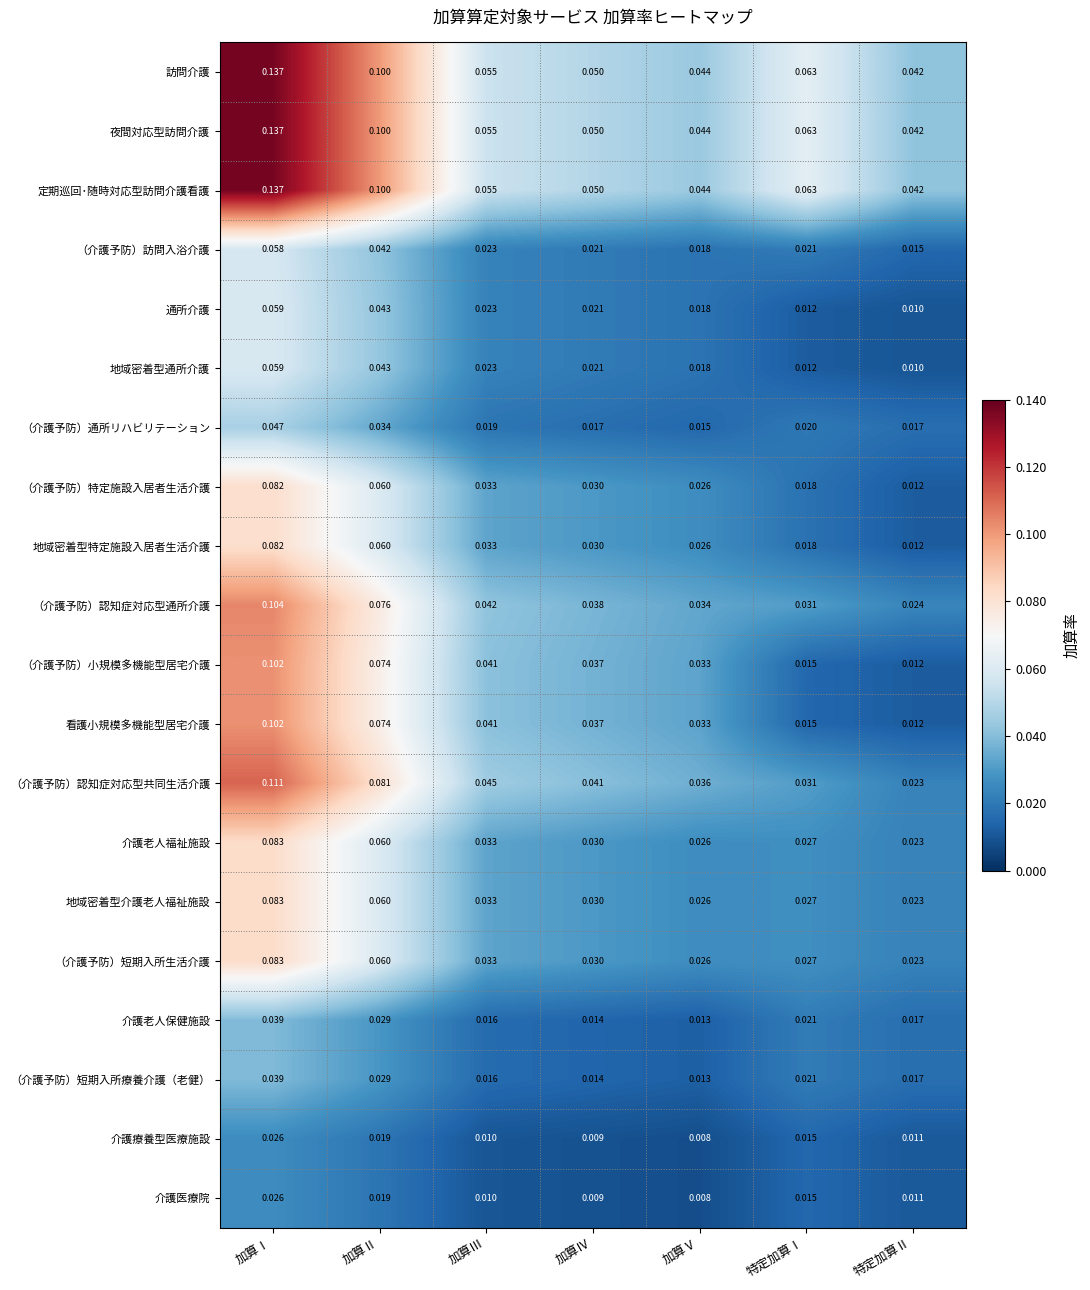

Where is 介護療養型医療施設 nearest to the value 0?

加算Ⅴ